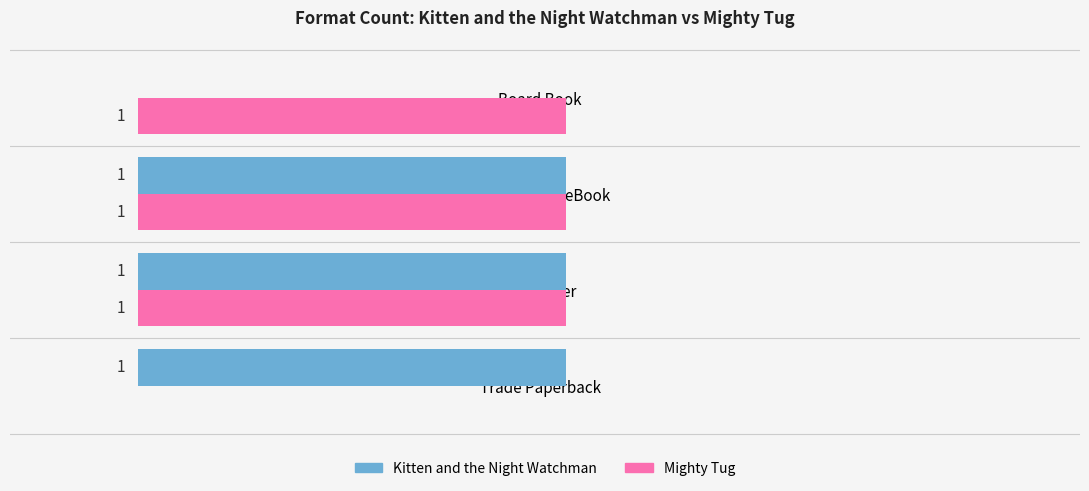

Is the value of Mighty Tug at Fixed Layout eBook greater than the value of Kitten and the Night Watchman at Board Book?

Yes